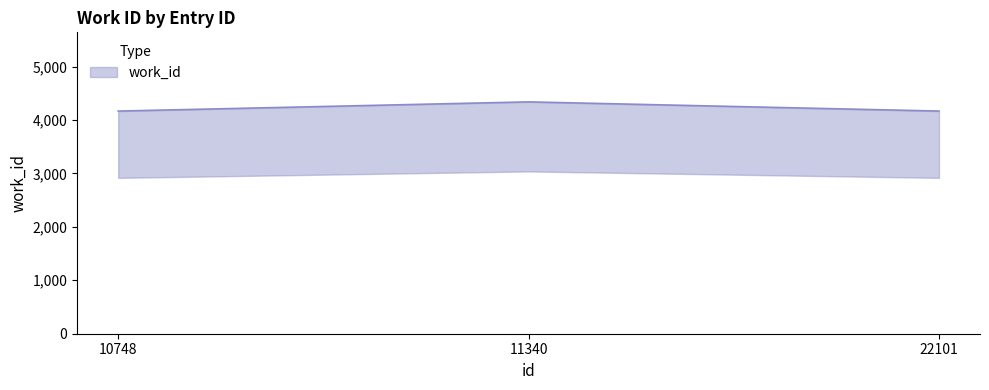

What is the sum of all values?

12673